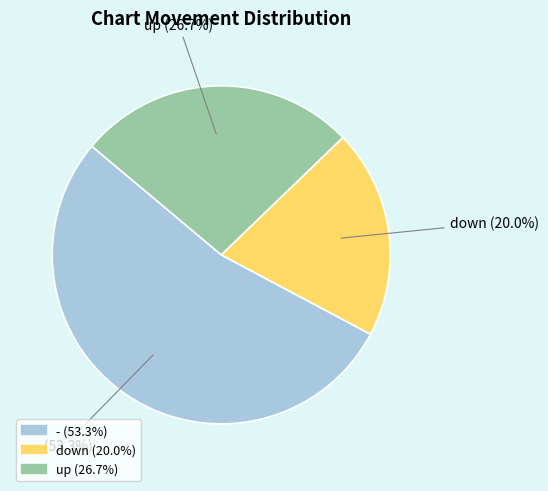

What percentage is NOT represented by up?

73.3%